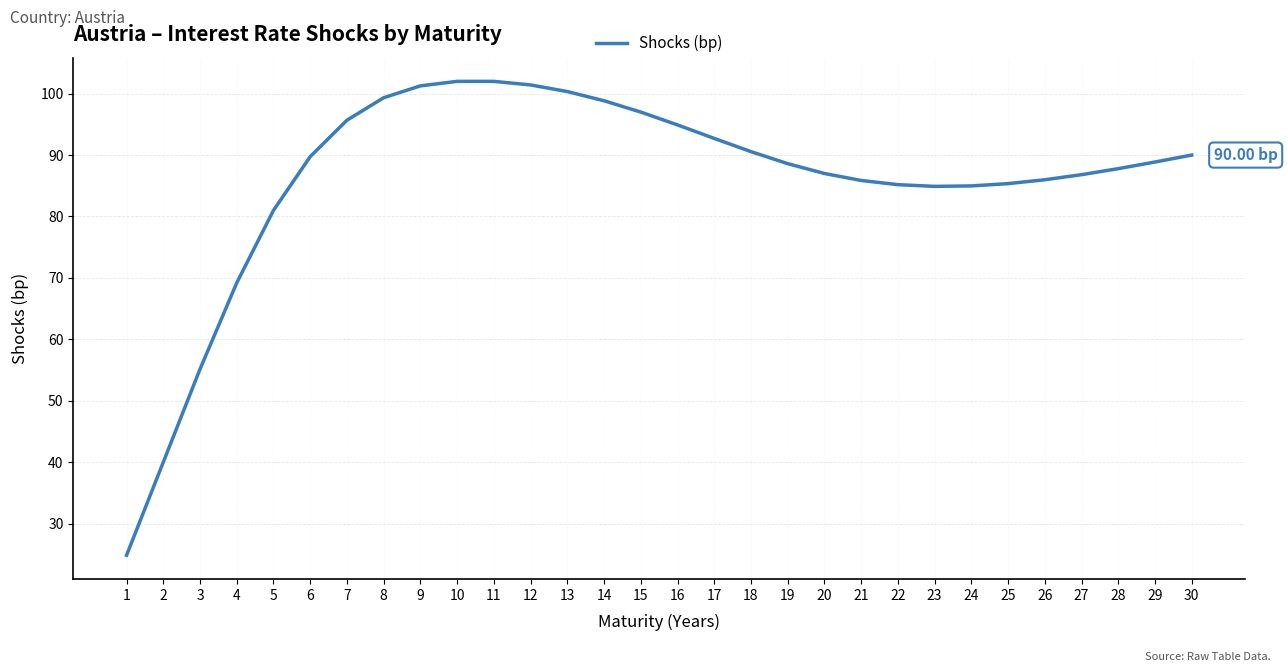

Does the chart have visible grid lines?

Yes